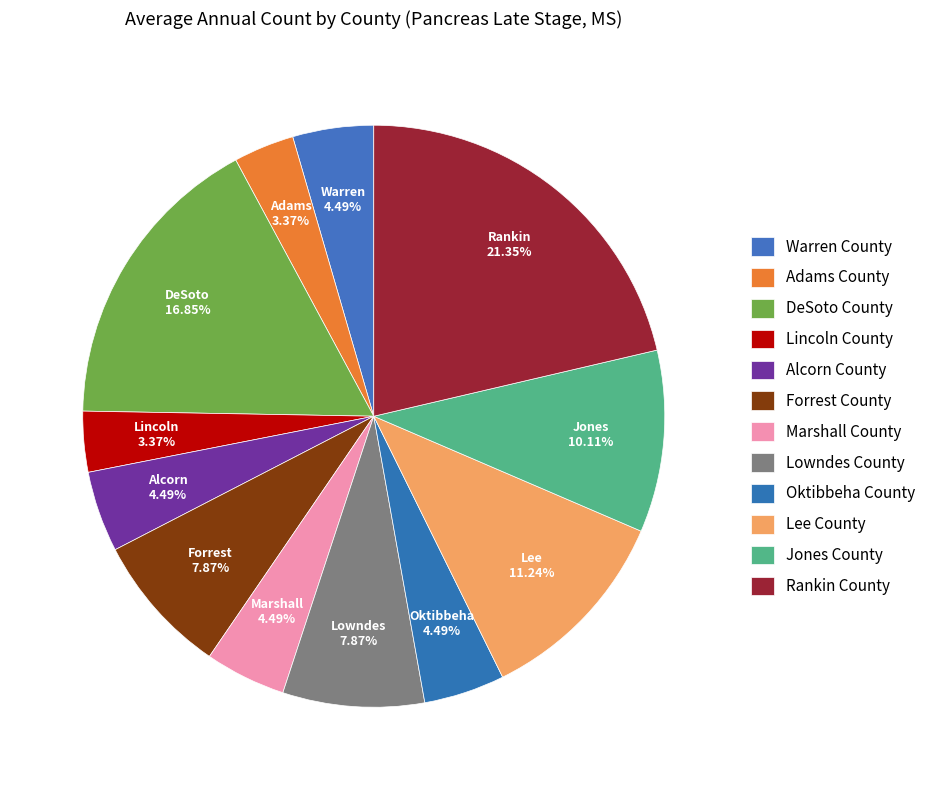

Does any single category account for the majority?

No